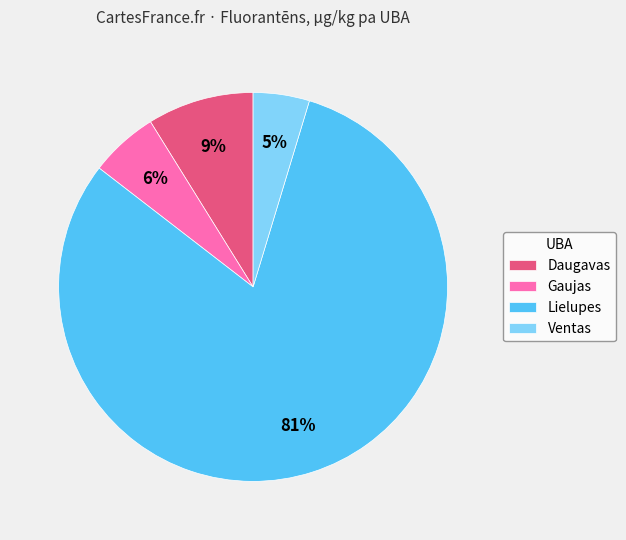

Combined, do Daugavas and Ventas account for over 50%?

No